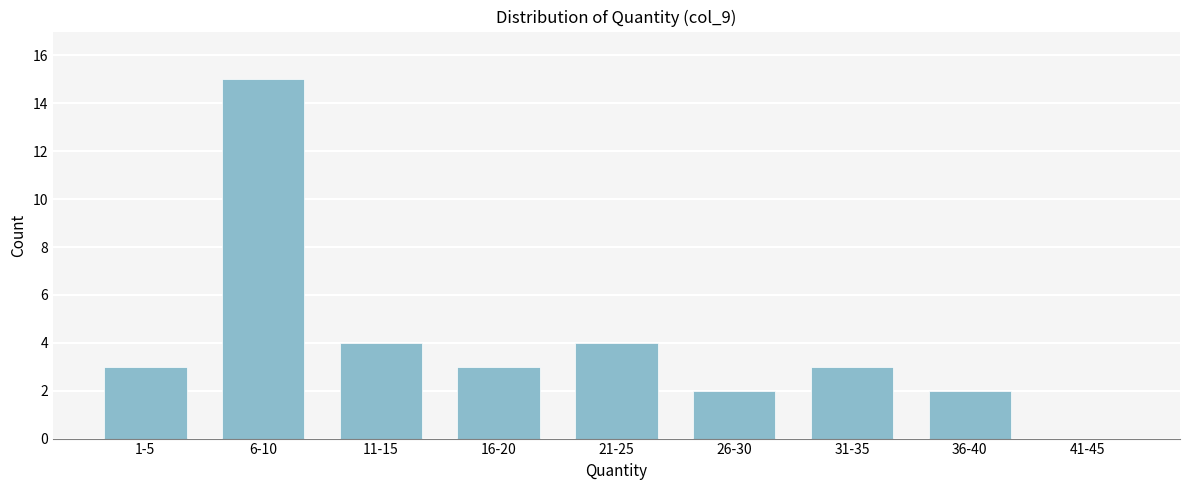

Reading left to right, what are all the values shown in this chart?

1-5=3	6-10=15	11-15=4	16-20=3	21-25=4	26-30=2	31-35=3	36-40=2	41-45=0